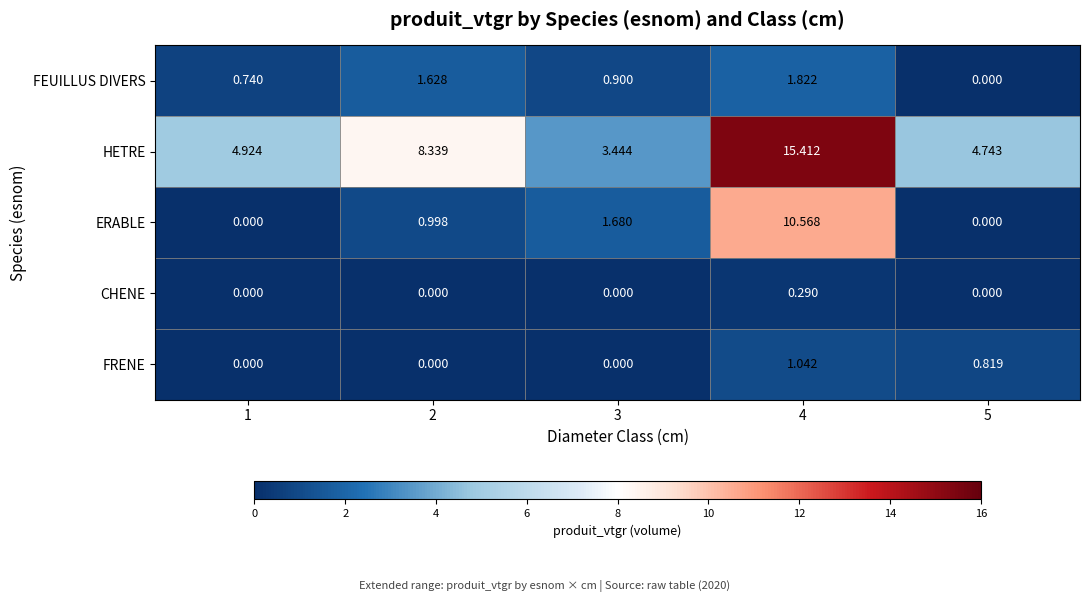

How many categories are shown in the chart?

5